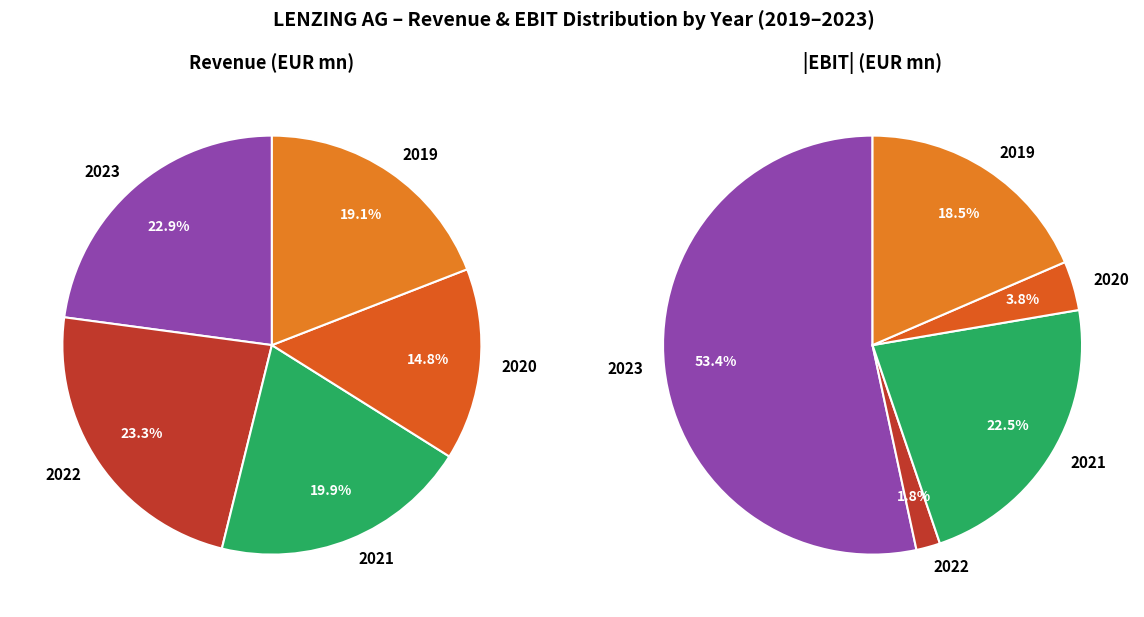

How many segments does this pie chart have?

5